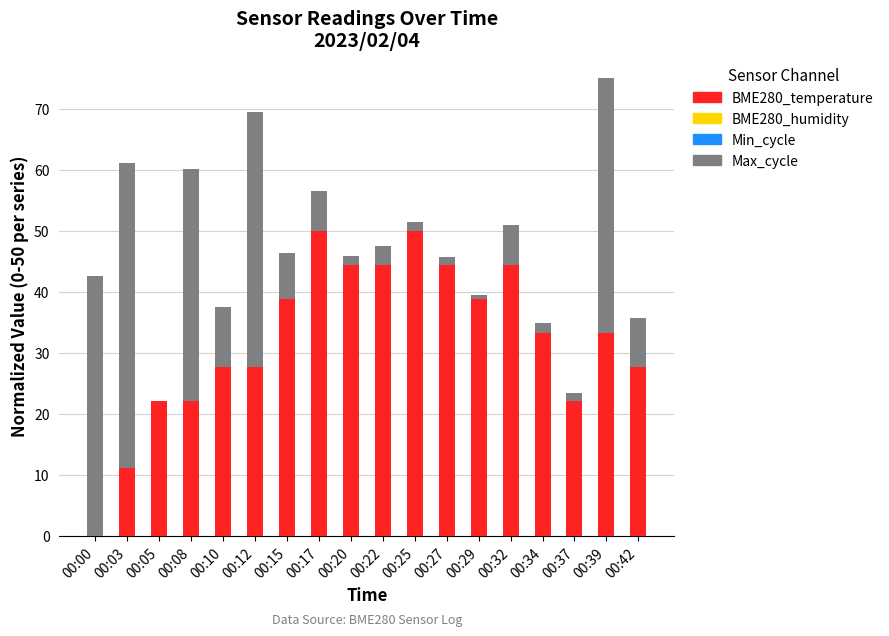

What is the sum of all BME280_temperature values?

583.3